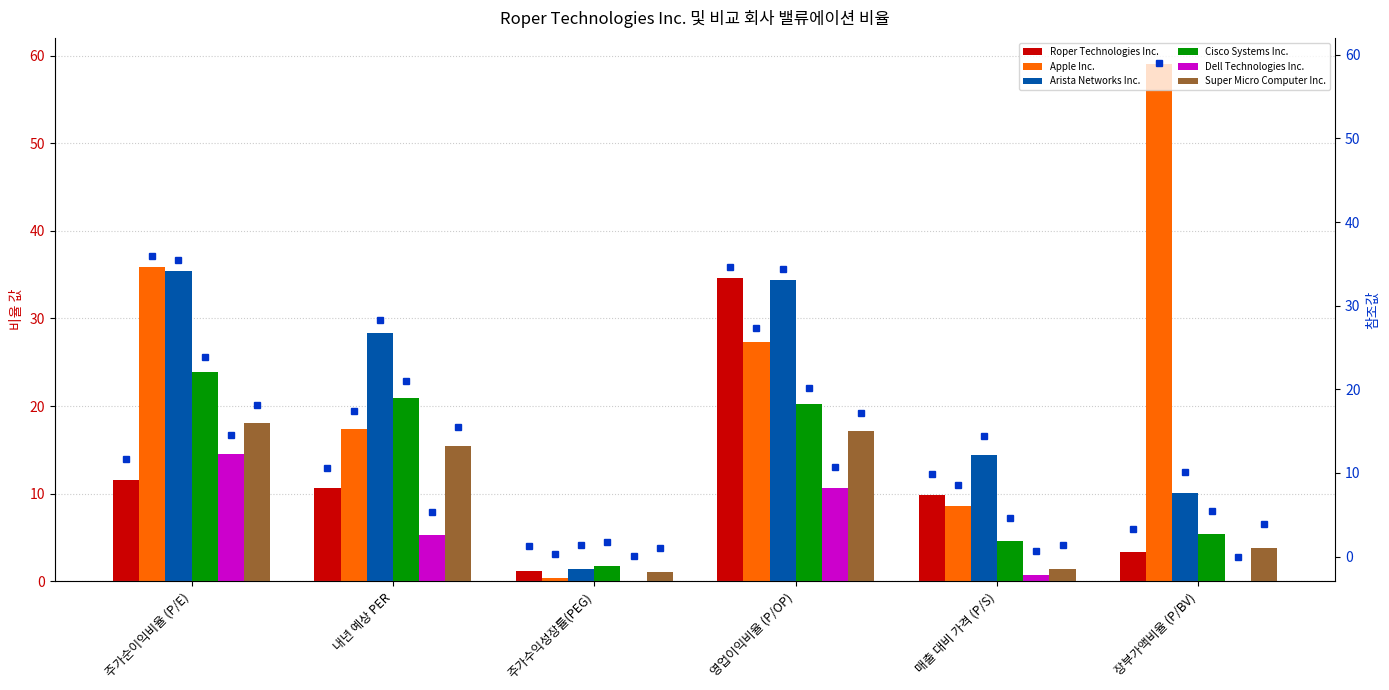

At which label is Dell Technologies Inc. closest to 7?

내년 예상 PER